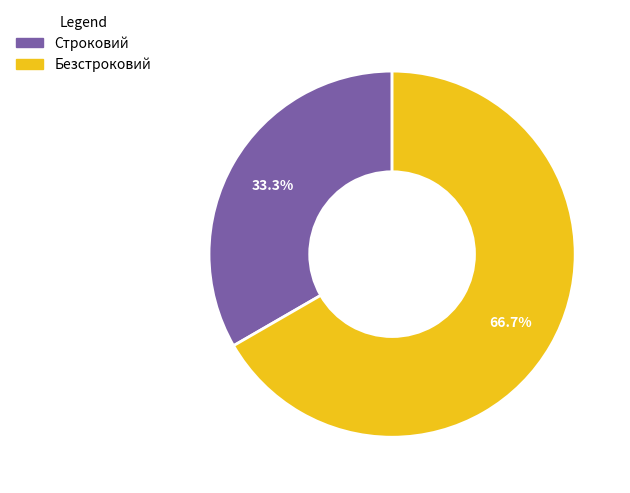

Does Безстроковий represent more than half of the total?

Yes